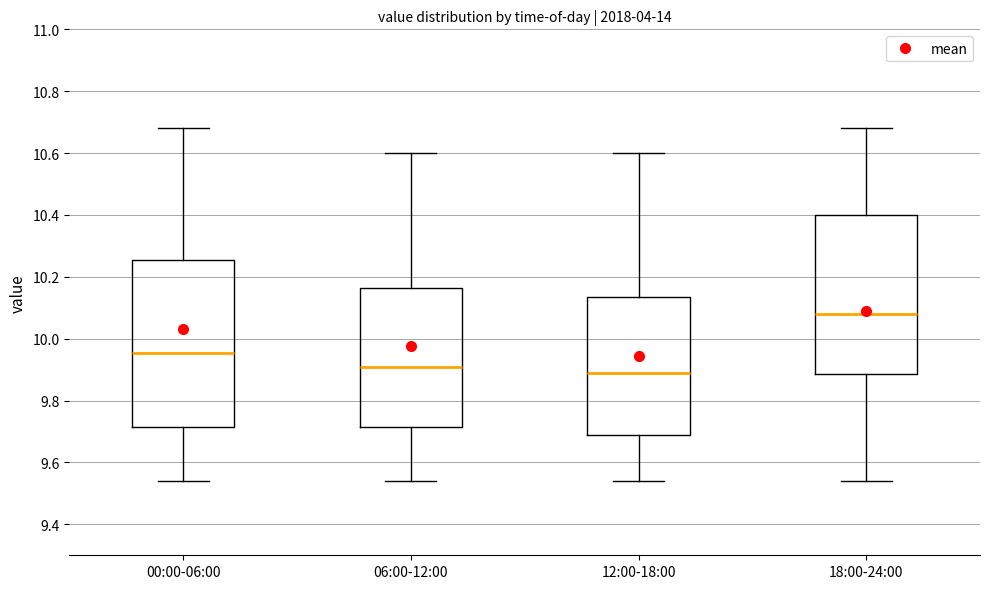

Where is the upper edge of the box for 00:00-06:00 on the y-axis? The values are not printed on the chart, so give them approximately, as read against the axis.

10.26